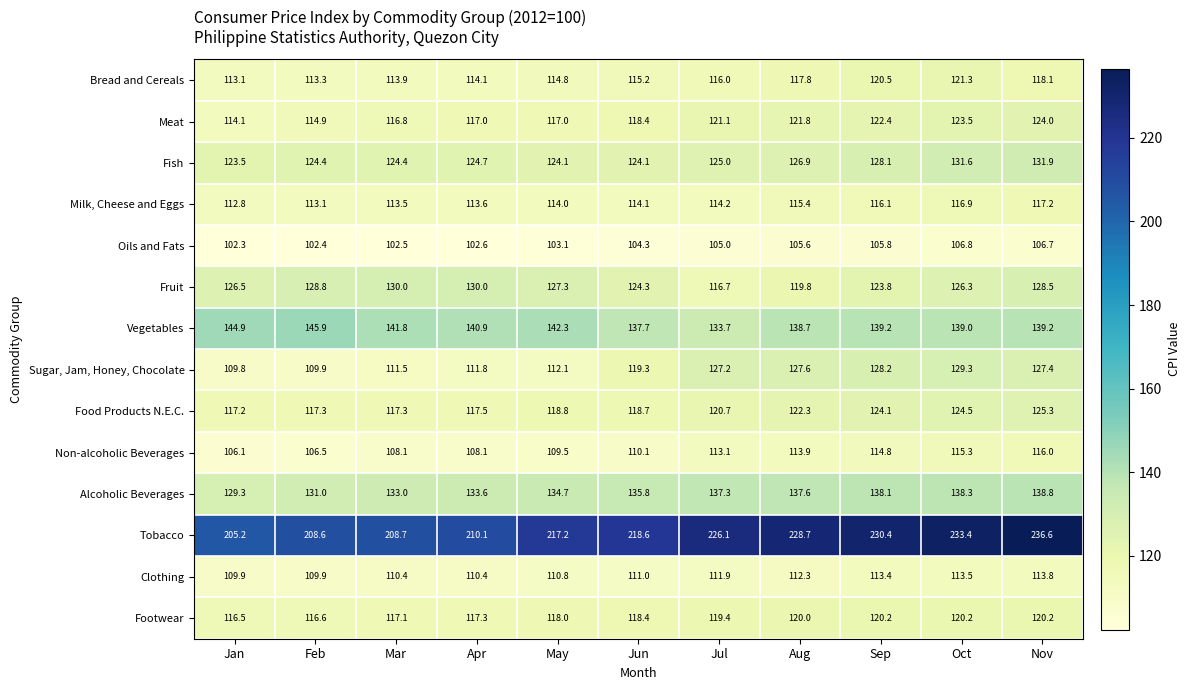

Which series has the largest range (max minus min)?

Tobacco